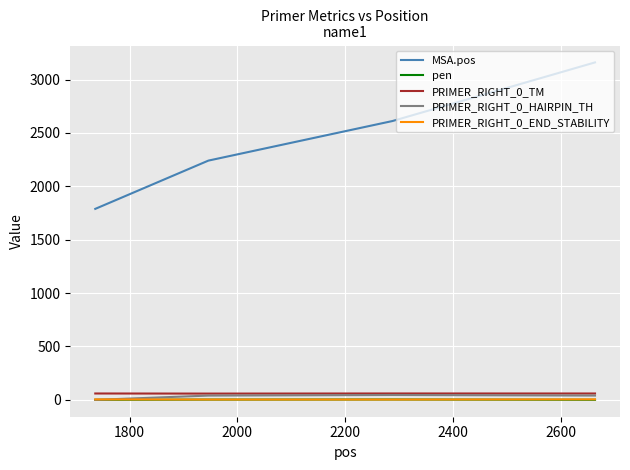

Which series has the largest total across all categories?

MSA.pos